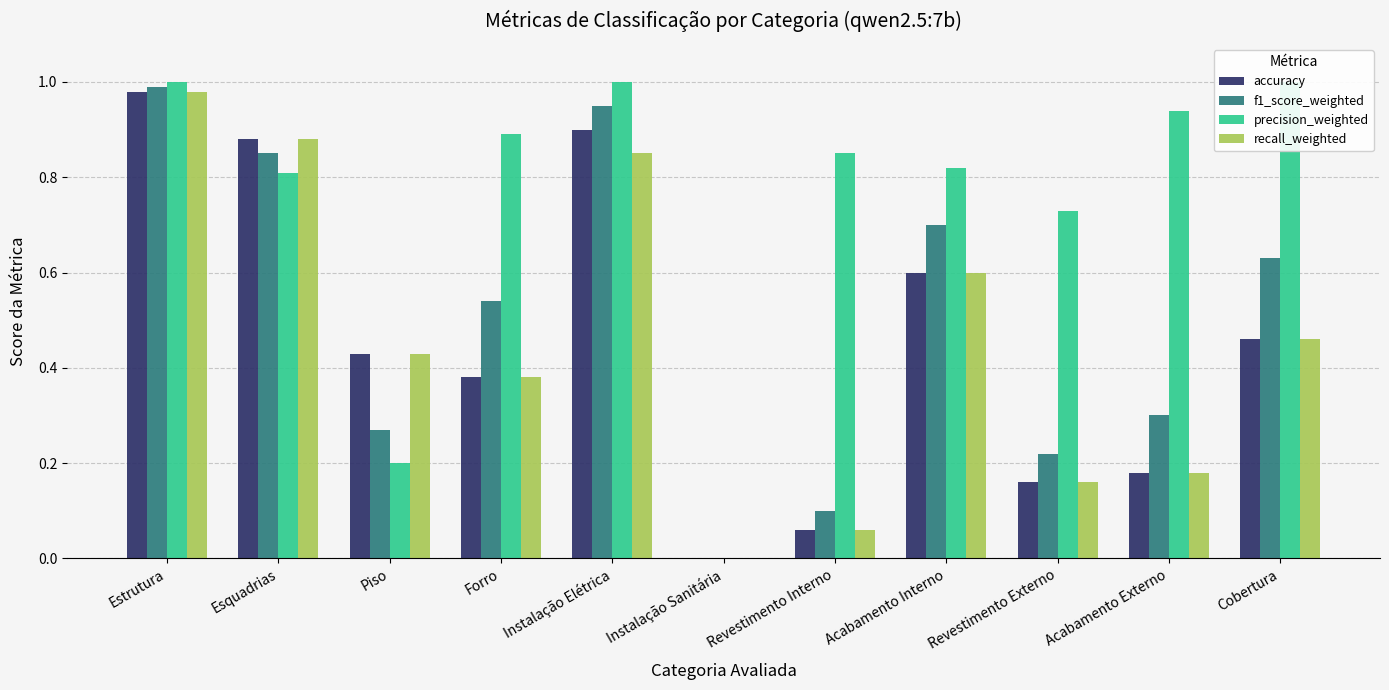

Reading right to left, transcribe all the data shown in this chart.

accuracy: Cobertura=0.5	Acabamento Externo=0.2	Revestimento Externo=0.2	Acabamento Interno=0.6	Revestimento Interno=0.1	Instalação Sanitária=0.0	Instalação Elétrica=0.9	Forro=0.4	Piso=0.4	Esquadrias=0.9	Estrutura=1.0
f1_score_weighted: Cobertura=0.6	Acabamento Externo=0.3	Revestimento Externo=0.2	Acabamento Interno=0.7	Revestimento Interno=0.1	Instalação Sanitária=0.0	Instalação Elétrica=0.9	Forro=0.5	Piso=0.3	Esquadrias=0.8	Estrutura=1.0
precision_weighted: Cobertura=1.0	Acabamento Externo=0.9	Revestimento Externo=0.7	Acabamento Interno=0.8	Revestimento Interno=0.8	Instalação Sanitária=0.0	Instalação Elétrica=1.0	Forro=0.9	Piso=0.2	Esquadrias=0.8	Estrutura=1.0
recall_weighted: Cobertura=0.5	Acabamento Externo=0.2	Revestimento Externo=0.2	Acabamento Interno=0.6	Revestimento Interno=0.1	Instalação Sanitária=0.0	Instalação Elétrica=0.8	Forro=0.4	Piso=0.4	Esquadrias=0.9	Estrutura=1.0